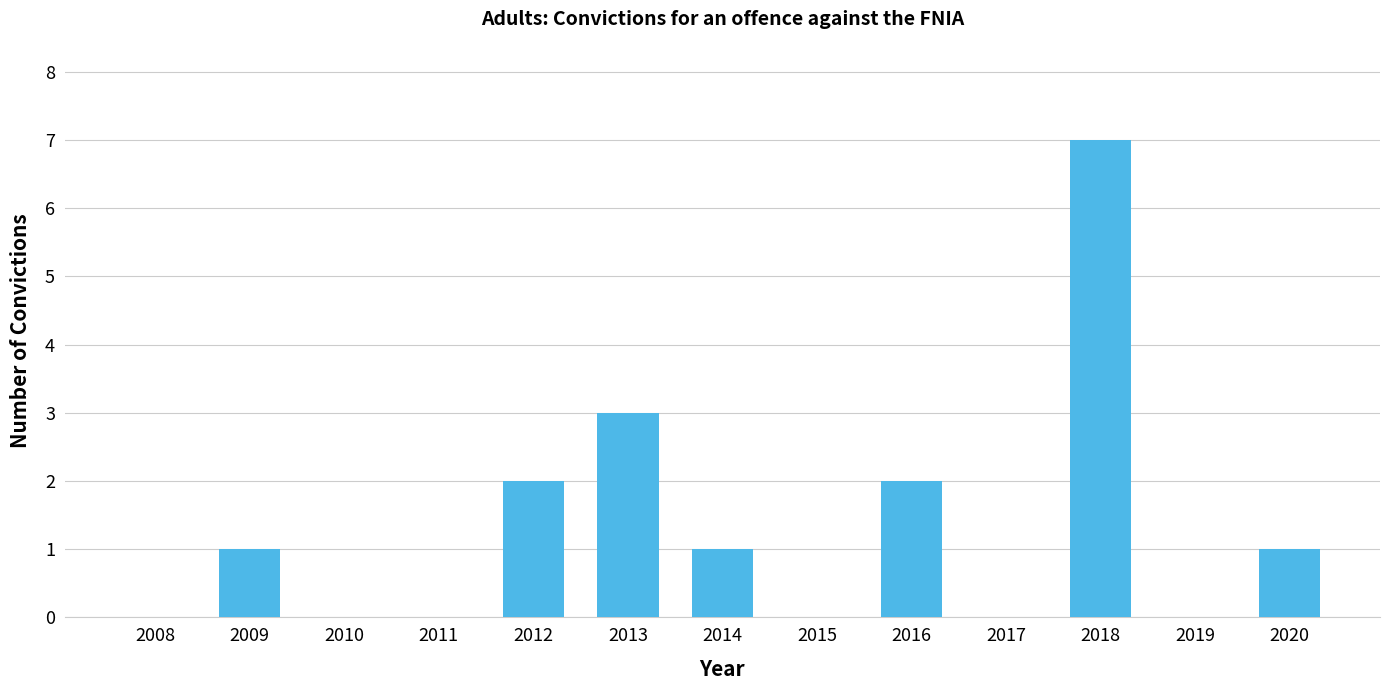

How many distinct data groups are displayed?

1